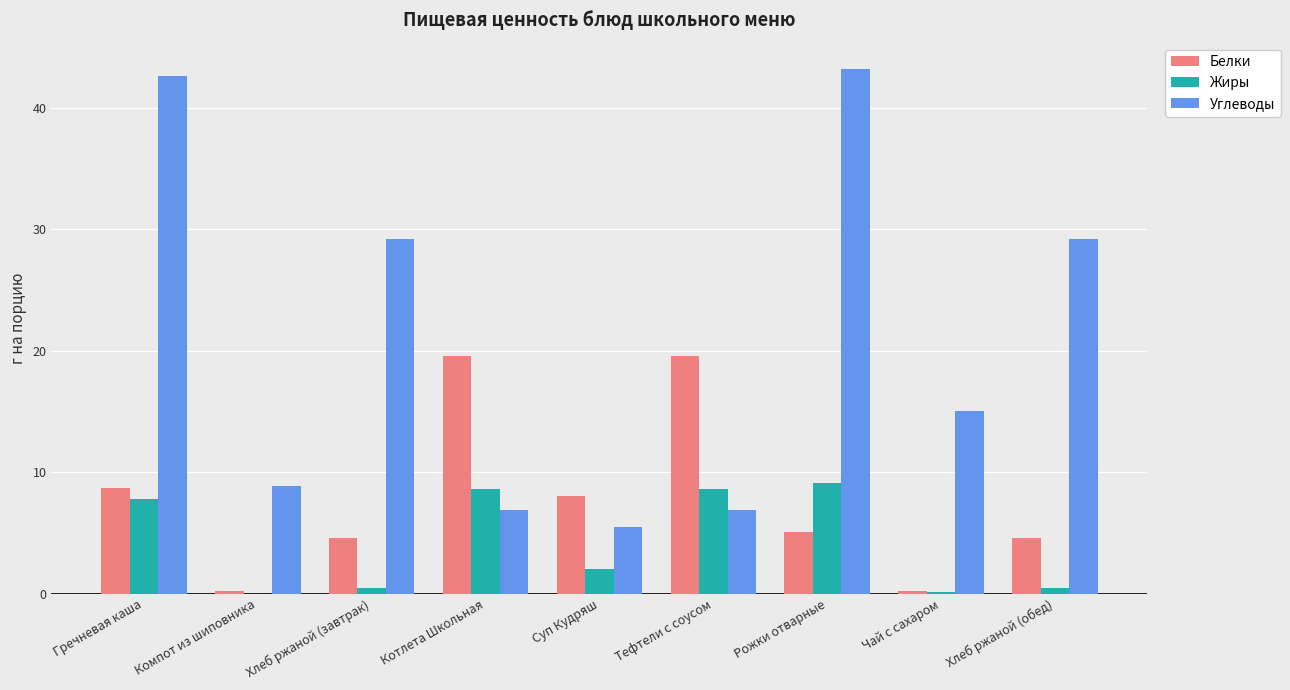

True or false: Углеводы has a value of 11.6 at Котлета Школьная.

False